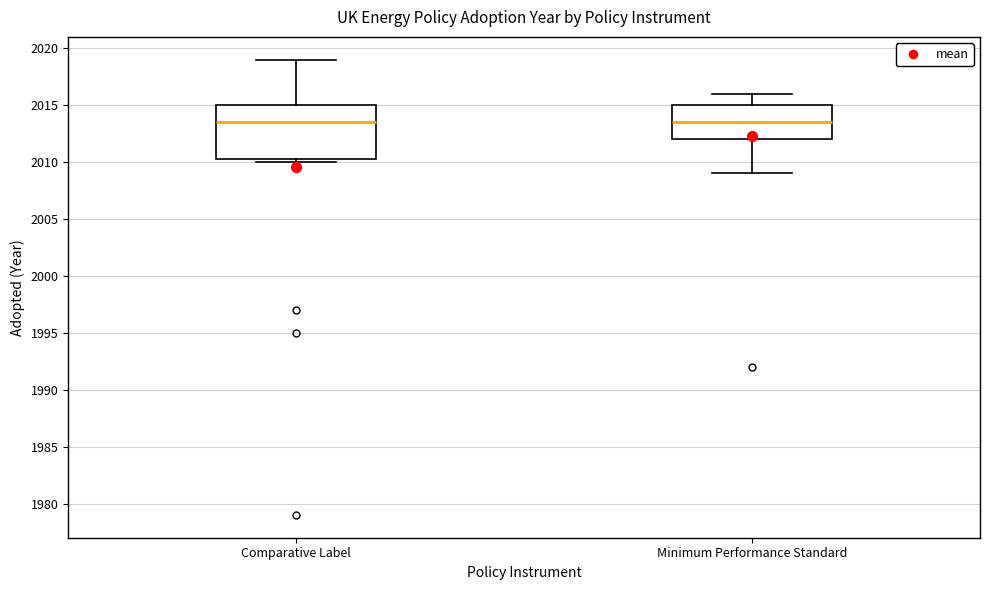

Reading left to right, transcribe this box plot: for each box, give where its median line is, the range the box spans, and where its two whiskers end, as read against the y-axis. The values are not printed on the chart, so give them approximately, as read against the axis.

Comparative Label: median 2013.5, box 2010.5 to 2015.0, whiskers 2010.0 to 2019.0
Minimum Performance Standard: median 2013.5, box 2012.0 to 2015.0, whiskers 2009.0 to 2016.0